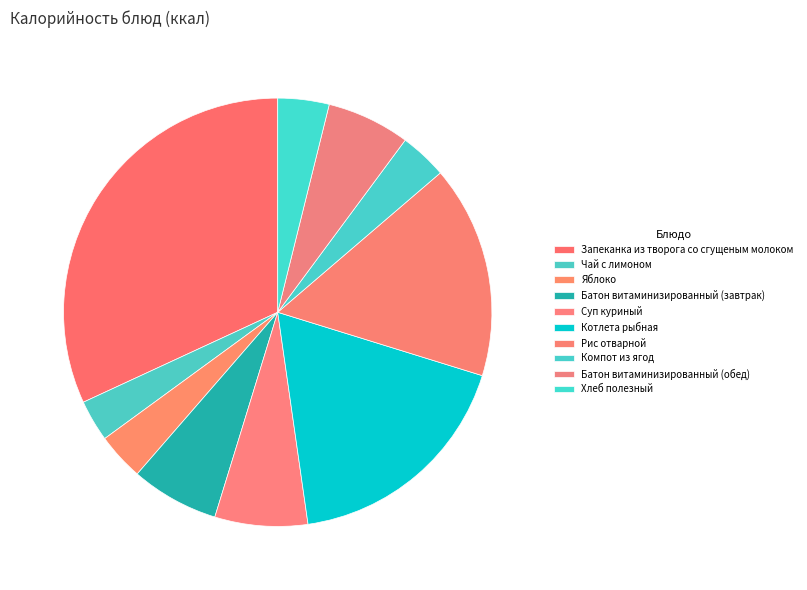

What percentage do Котлета рыбная and Чай с лимоном together represent?

21.1%